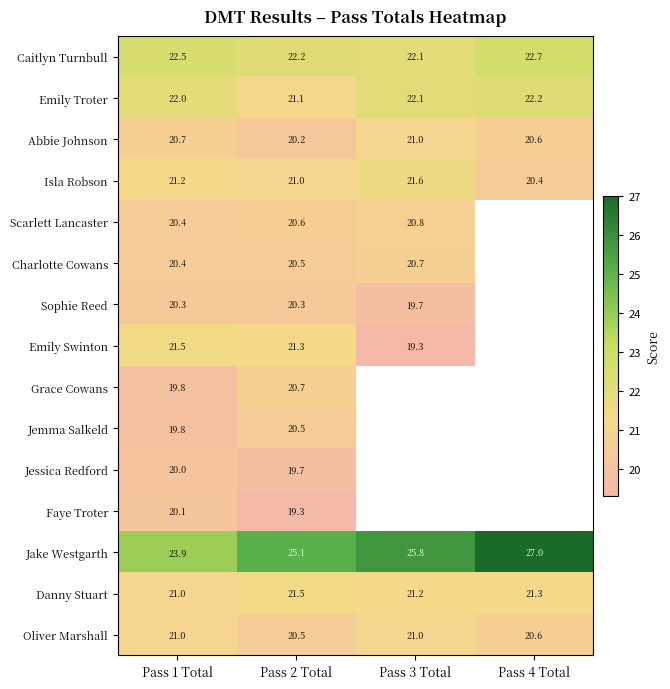

Where is Isla Robson nearest to the value 21?

Pass 2 Total